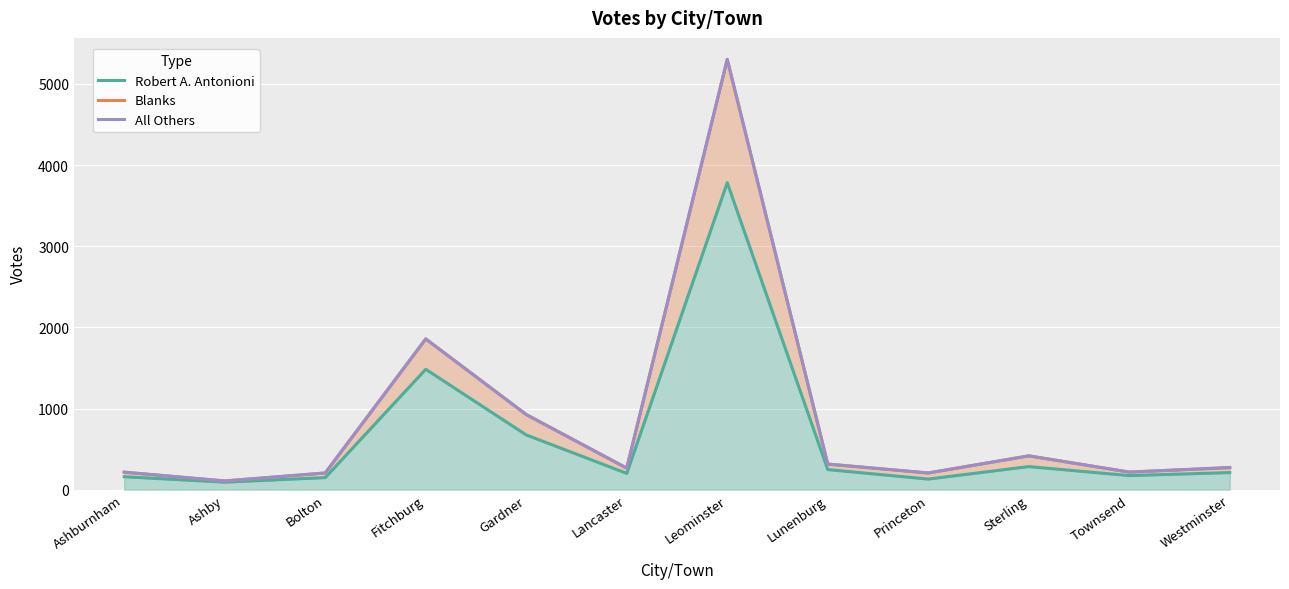

Read the Robert A. Antonioni value at Townsend, to the nearest 50.

150